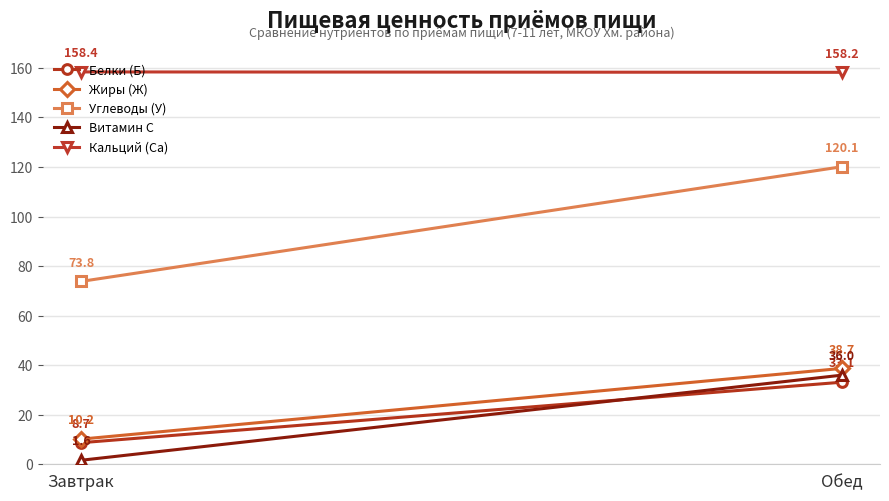

What is the difference between the Кальций (Са) values at Завтрак and Обед?

0.2